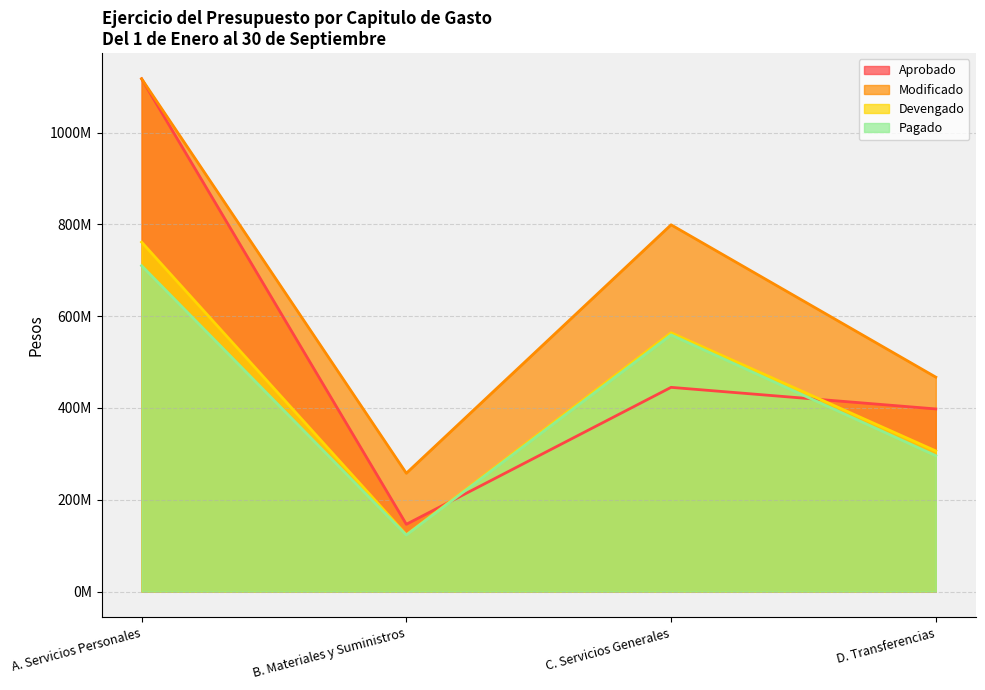

What is the approximate value of Modificado at C. Servicios Generales?

799109811.0